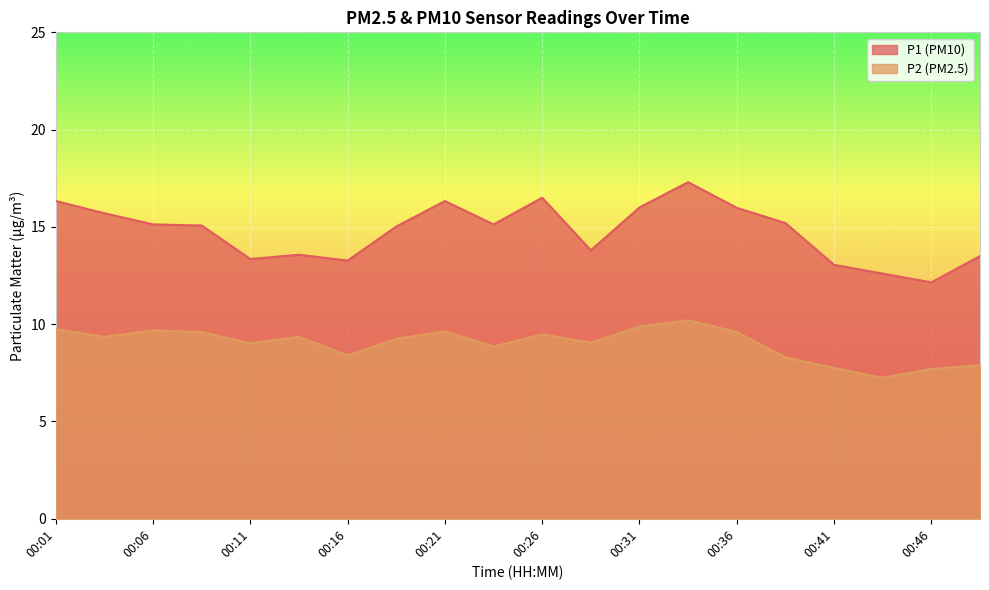

What is the value of the P2 point at the 20th from the left?

7.9